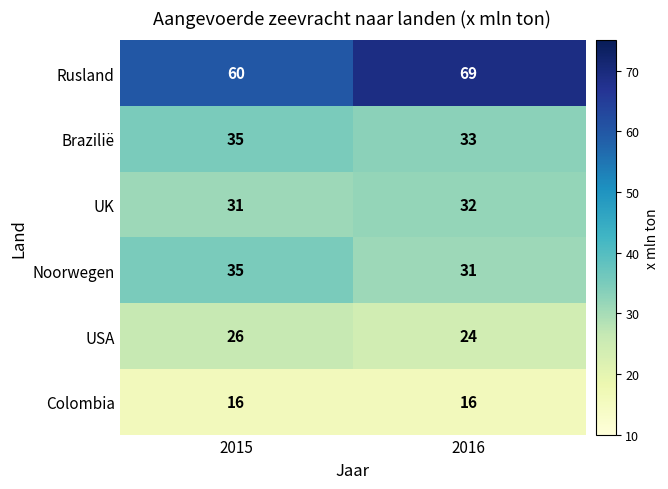

The value of Noorwegen at 2015 is 35. True or false?

True